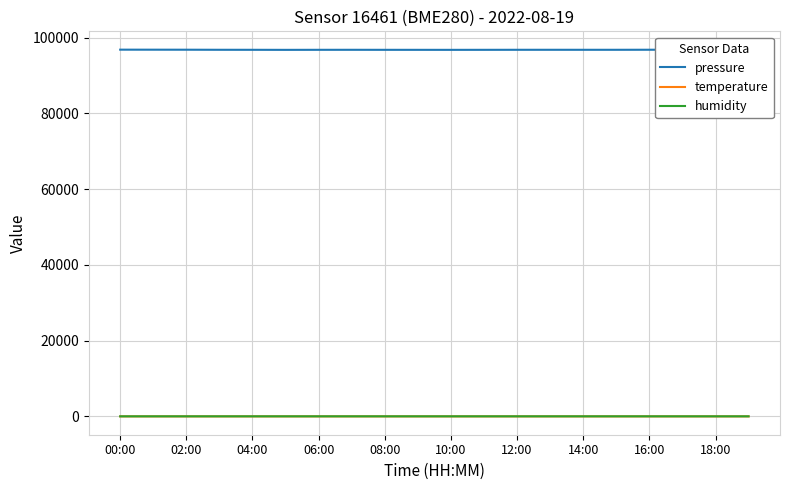

Which series has the largest range (max minus min)?

pressure